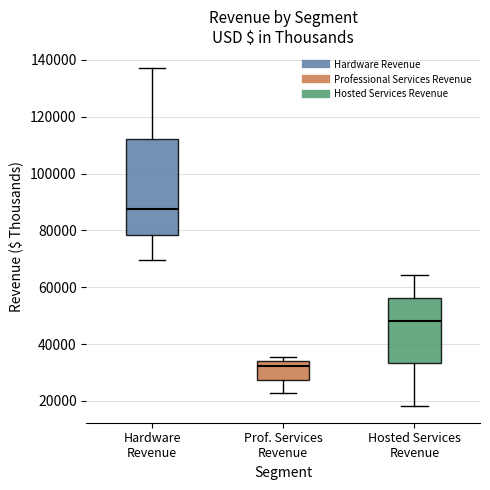

Reading left to right, read every box against the y-axis: the position of its median line, the range the box covers, and the ends of its whiskers. The values are not printed on the chart, so give them approximately, as read against the axis.

Hardware Revenue: median 88000, box 78000 to 112000, whiskers 70000 to 138000
Prof. Services Revenue: median 32000, box 28000 to 34000, whiskers 22000 to 36000
Hosted Services Revenue: median 48000, box 34000 to 56000, whiskers 18000 to 64000